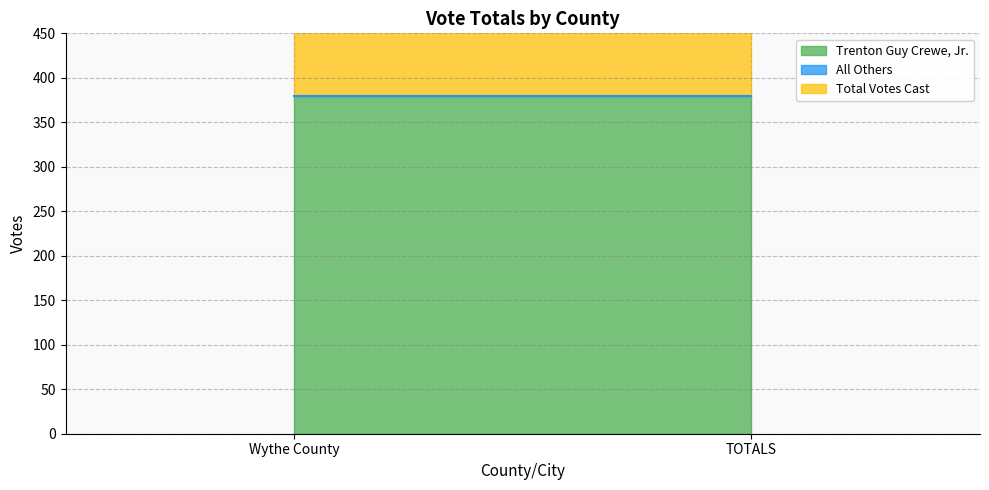

What is the label of the 2nd point from the left?

TOTALS